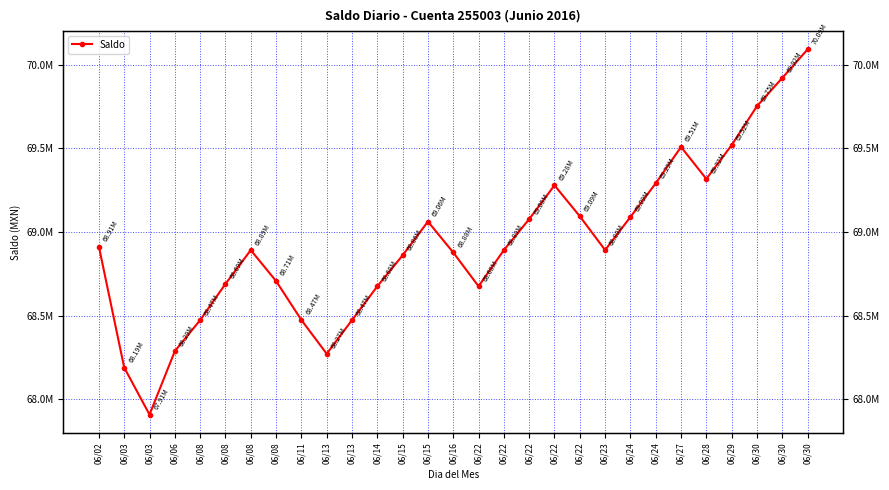

What is the value of the 3rd point from the left?

68190474.7